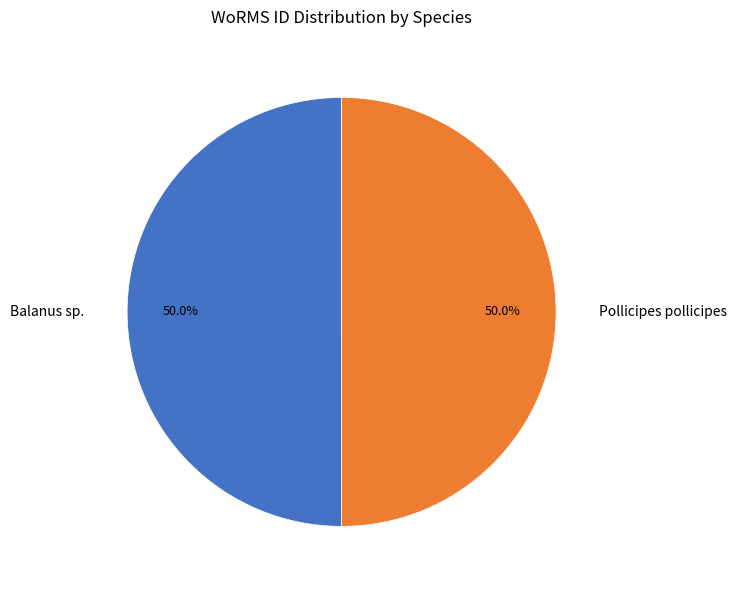

The Balanus sp. slice represents 60% of the pie. True or false?

False